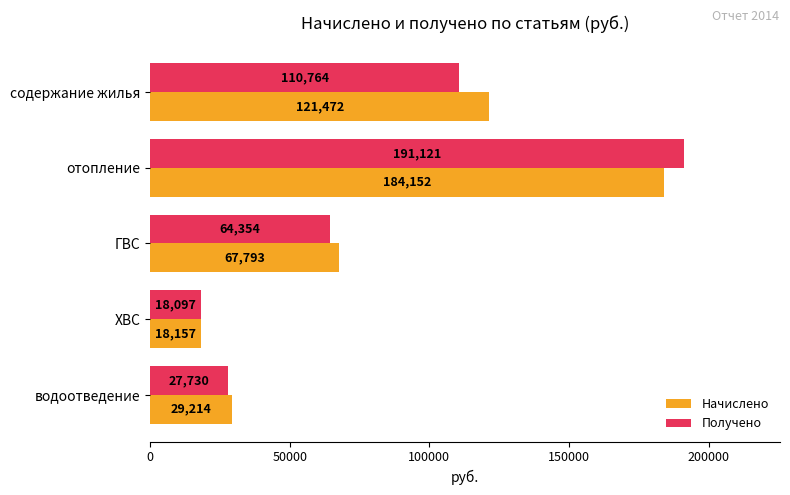

What is the sum of all Начислено values?

420787.9